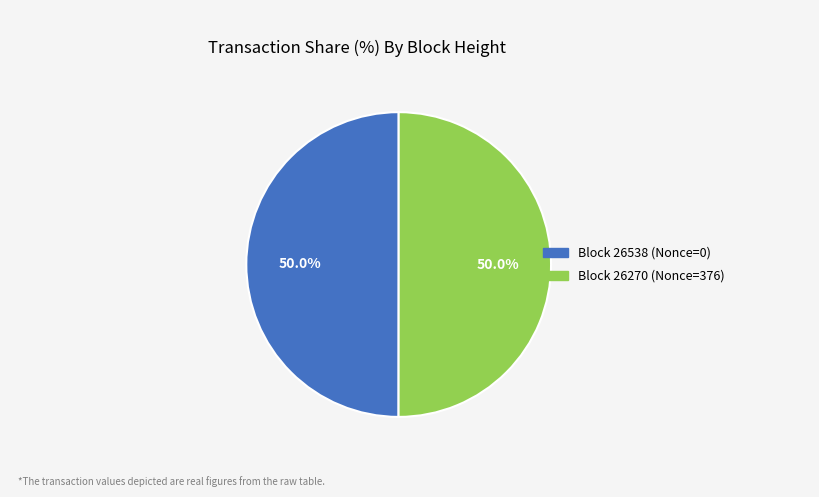

How many segments does this pie chart have?

2